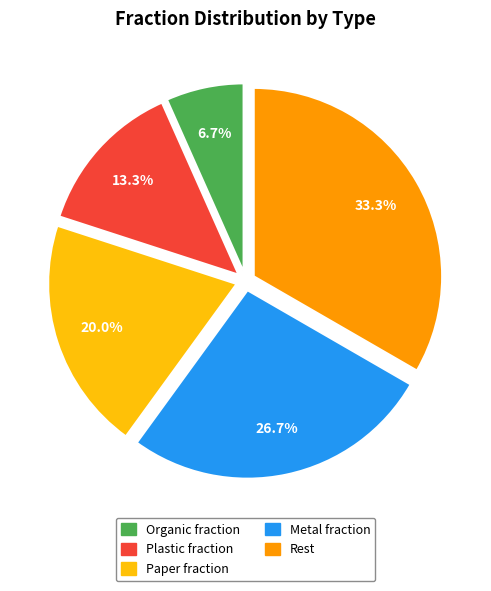

Count the number of slices in the pie.

5